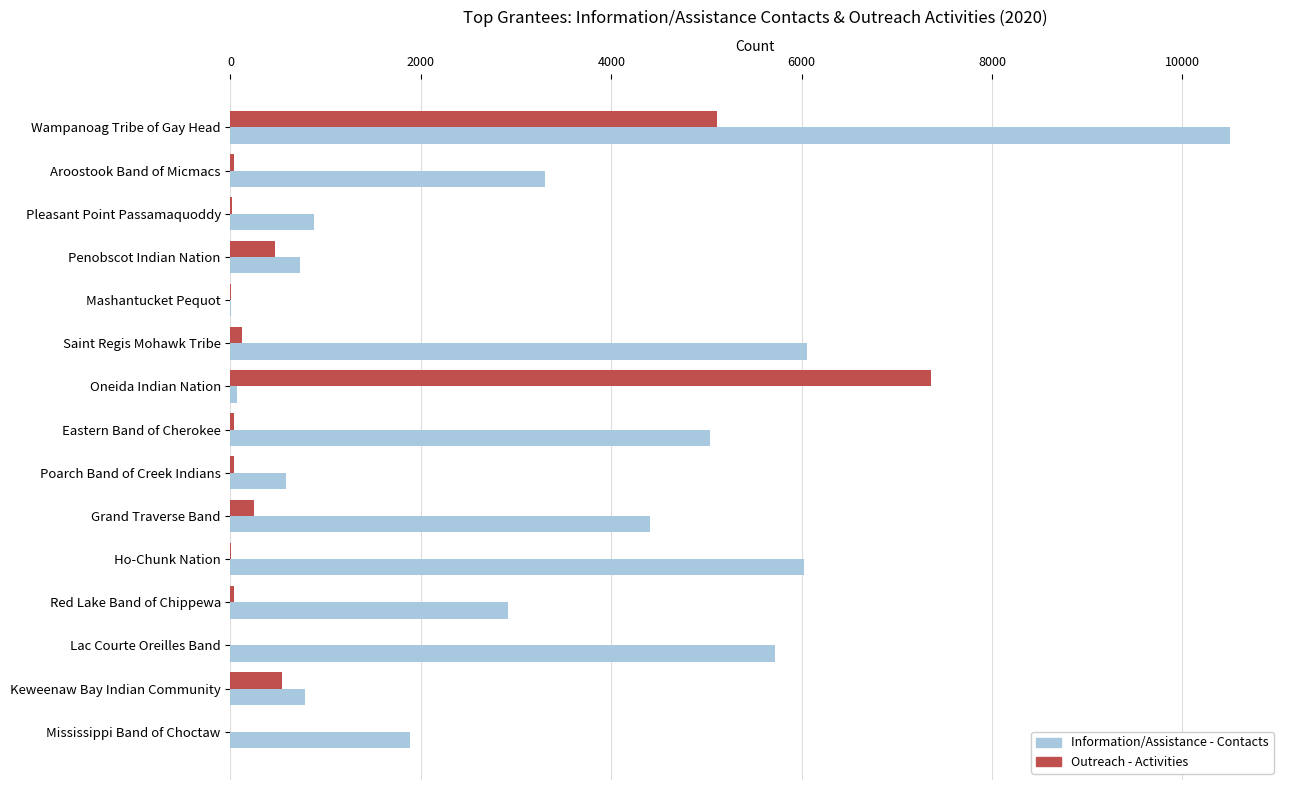

The Information/Assistance - Contacts series shows 10500 at Wampanoag Tribe of Gay Head. True or false?

True